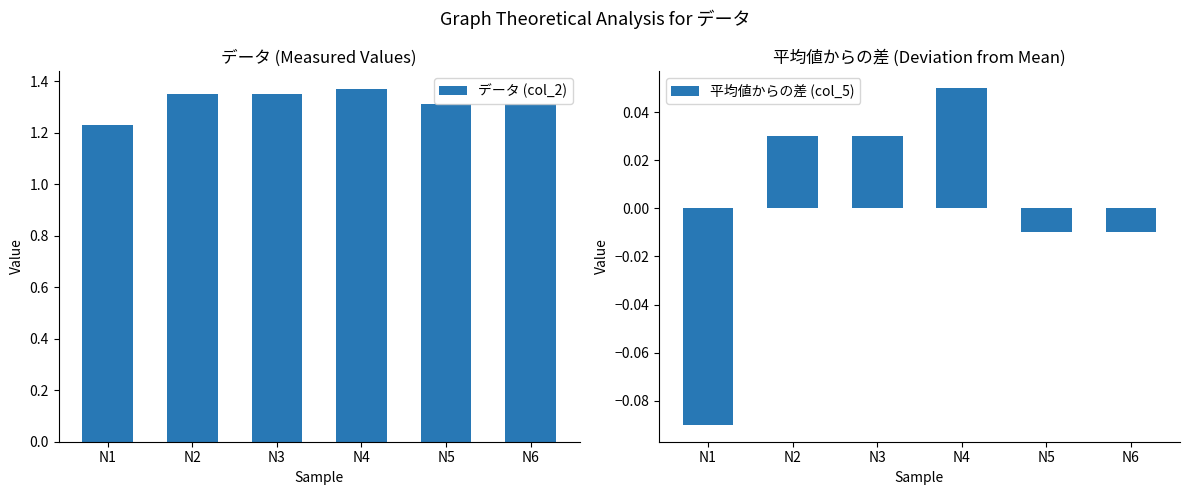

Where does the 平均値からの差 (col_5) series first go above 0?

N2